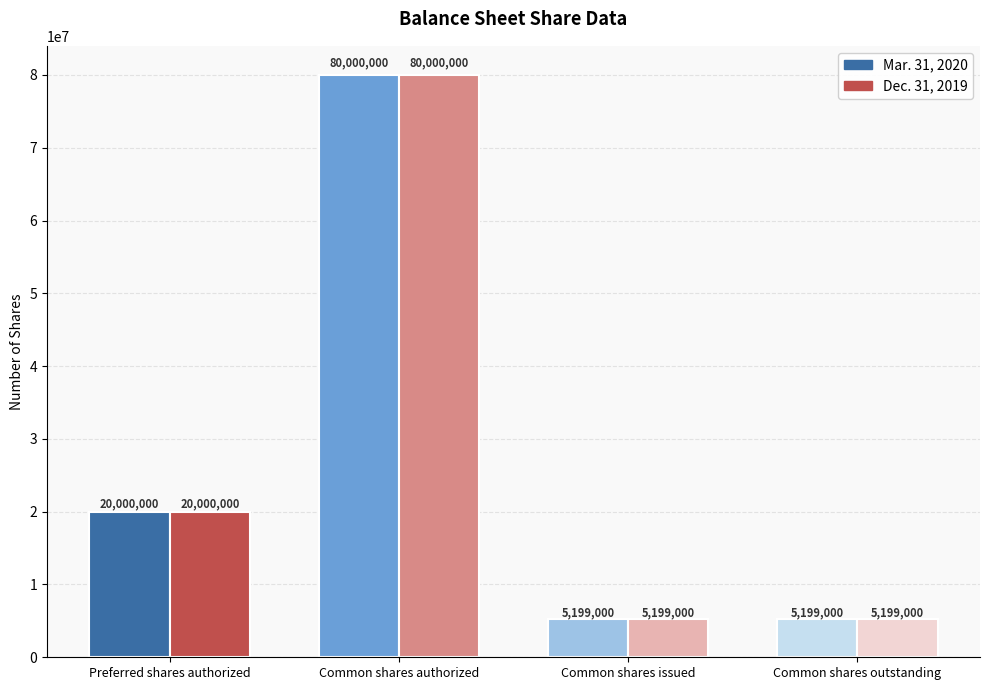

Which category has the lowest value in the Mar. 31, 2020 series?

Common shares issued